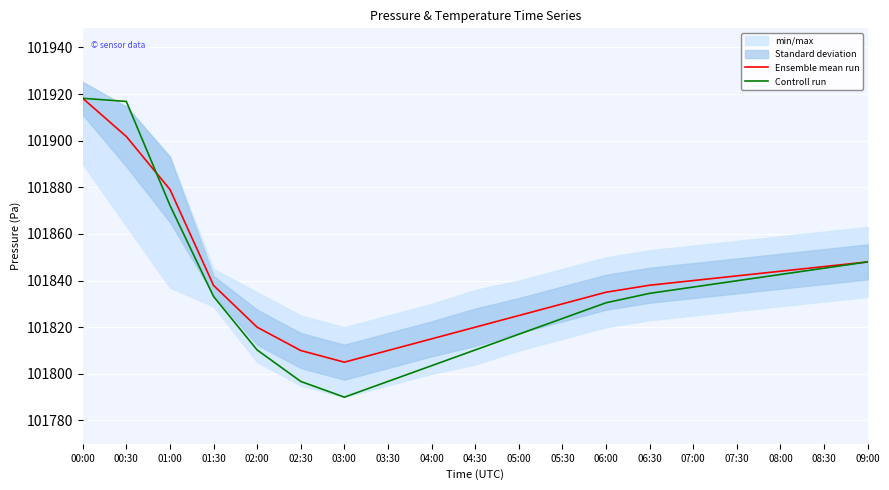

List the series in order of their peak value, highest first.

Ensemble mean run, Controll run